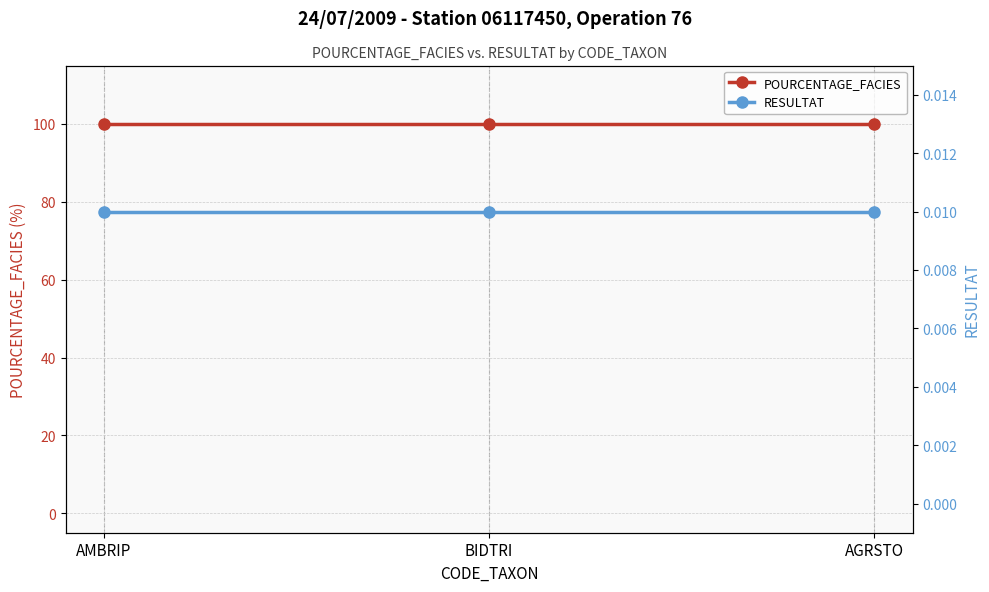

The RESULTAT series shows 0.0 at AMBRIP. True or false?

True